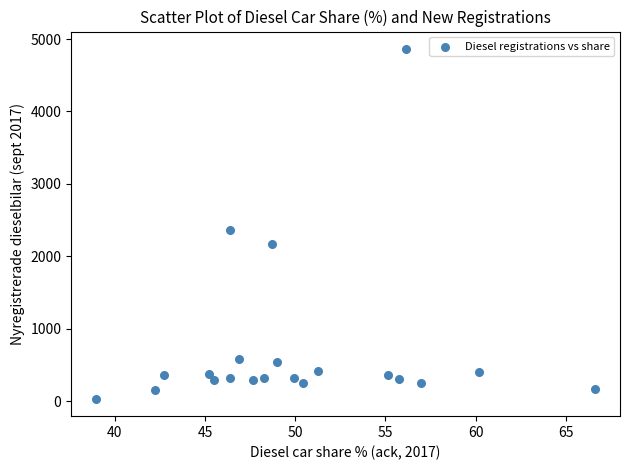

What is the range of Y values (max minus min)?

4827